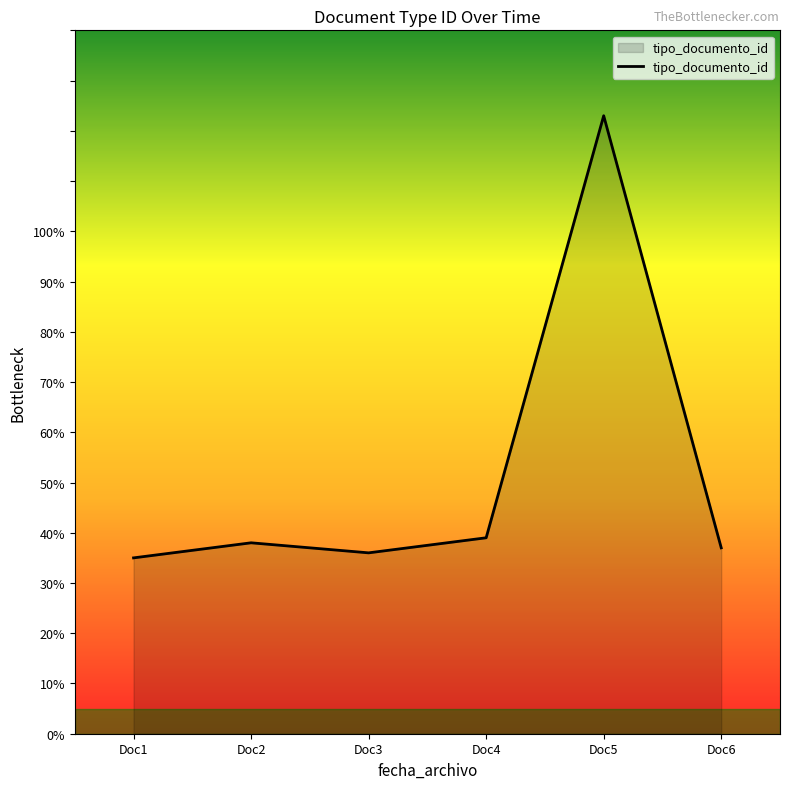

What is the sum of all values?

308